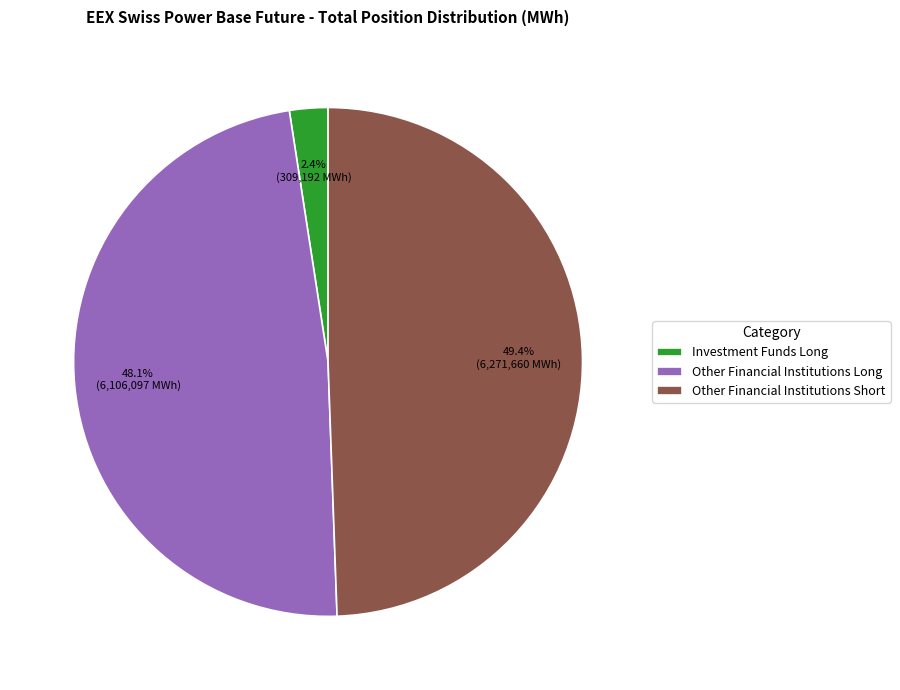

Does Other Financial Institutions Short represent more than half of the total?

No